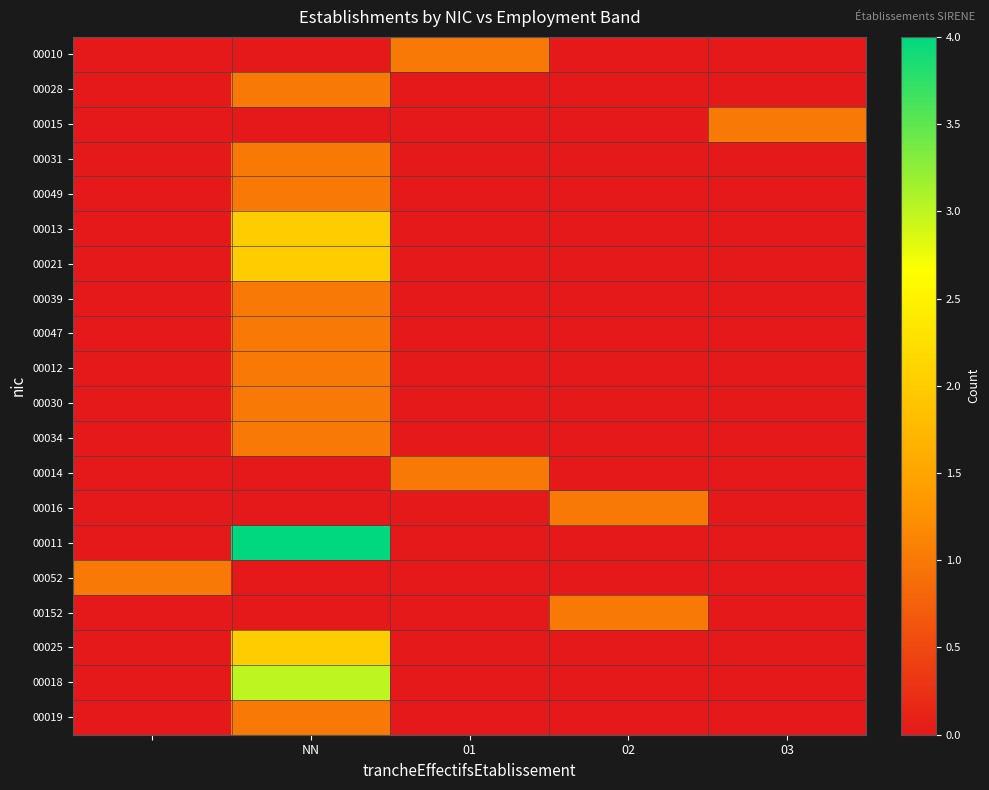

Count the number of data series in this chart.

20